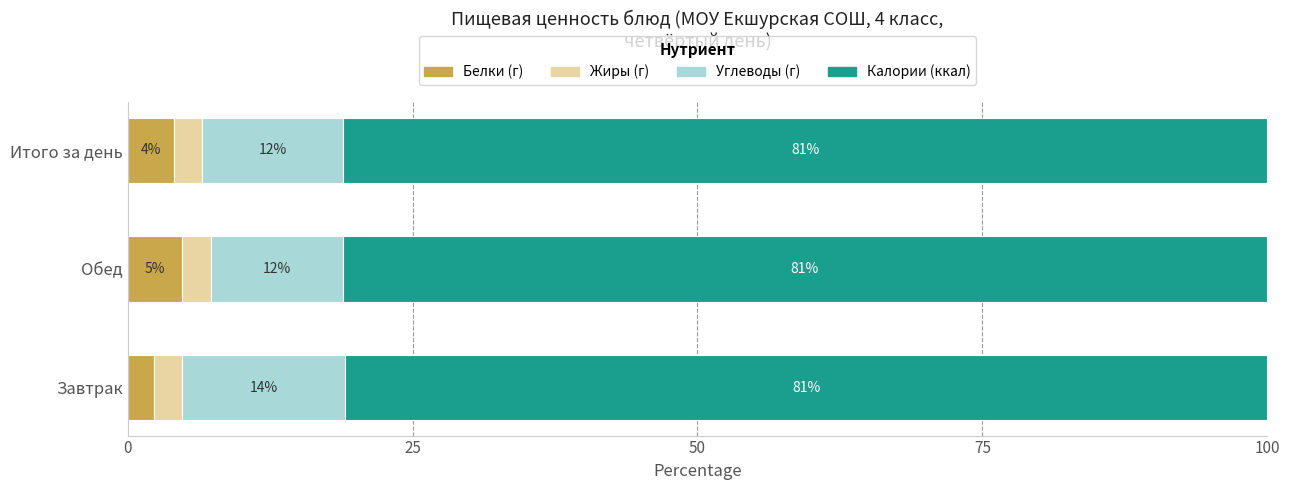

True or false: Белки (г) has a value of 4.0 at Итого за день.

True